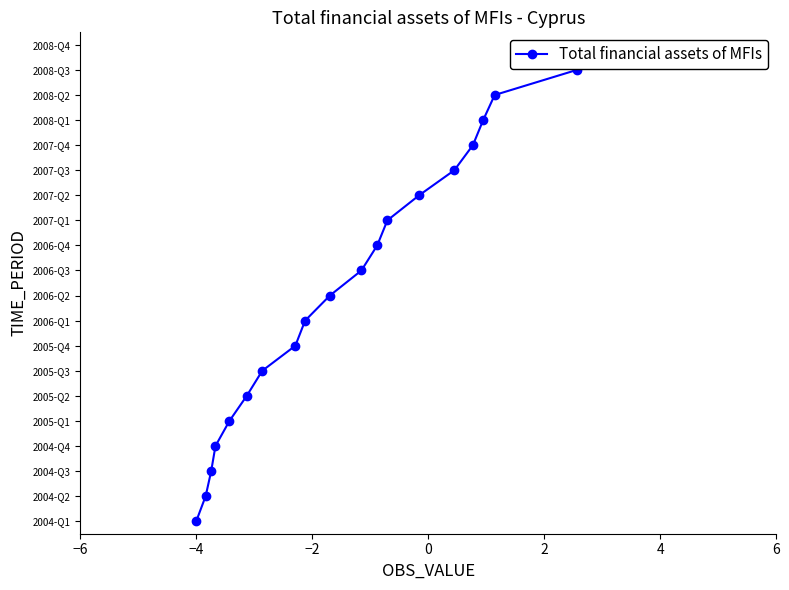

Reading right to left, list all the values displayed in this chart.

19	18	17	16	15	14	13	12	11	10	9	8	7	6	5	4	3	2	1	0